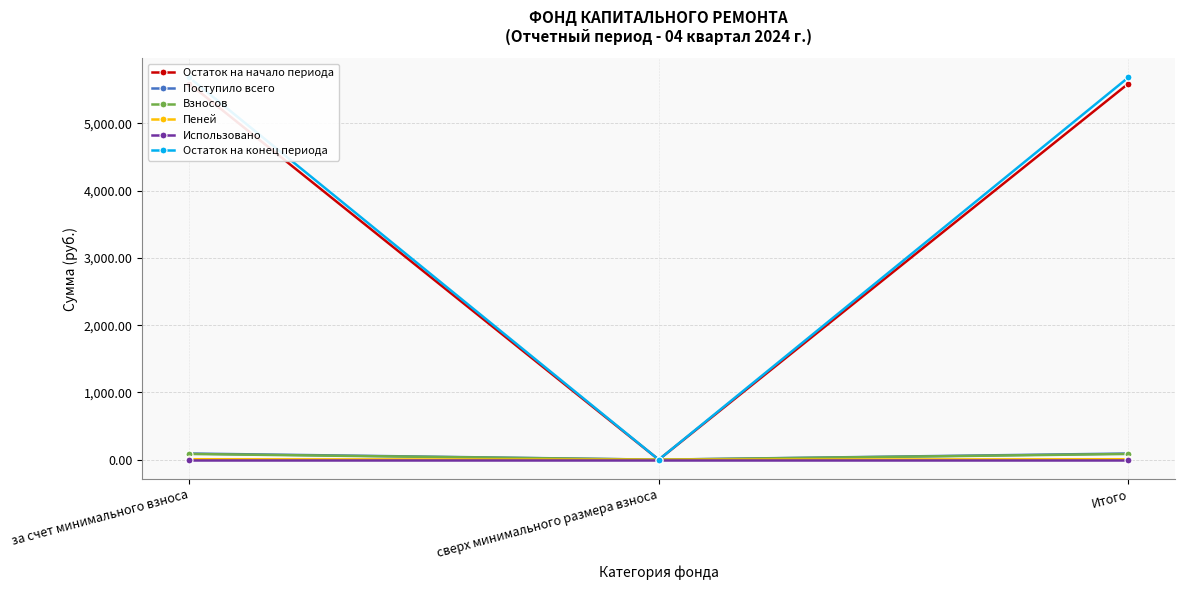

Where does the Остаток на конец периода series first go above 5683?

за счет минимального взноса